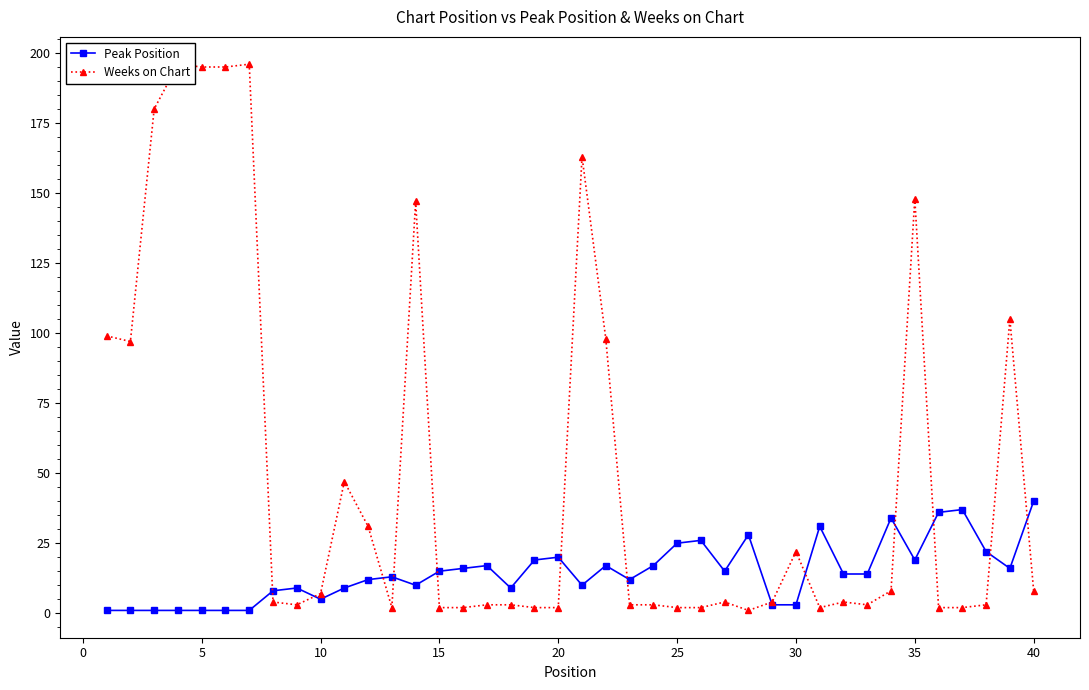

At how many categories does at least one series exceed 173?

5